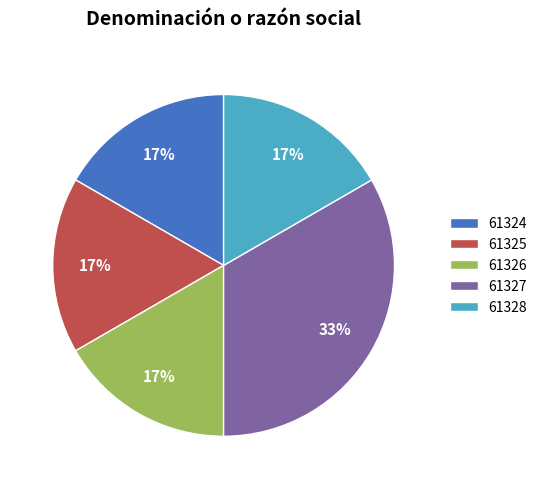

How many slices are in this pie chart?

5